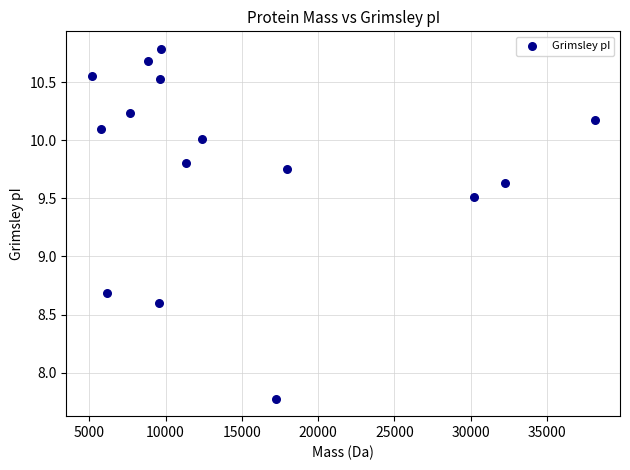

What is the range of Y values (max minus min)?

3.0